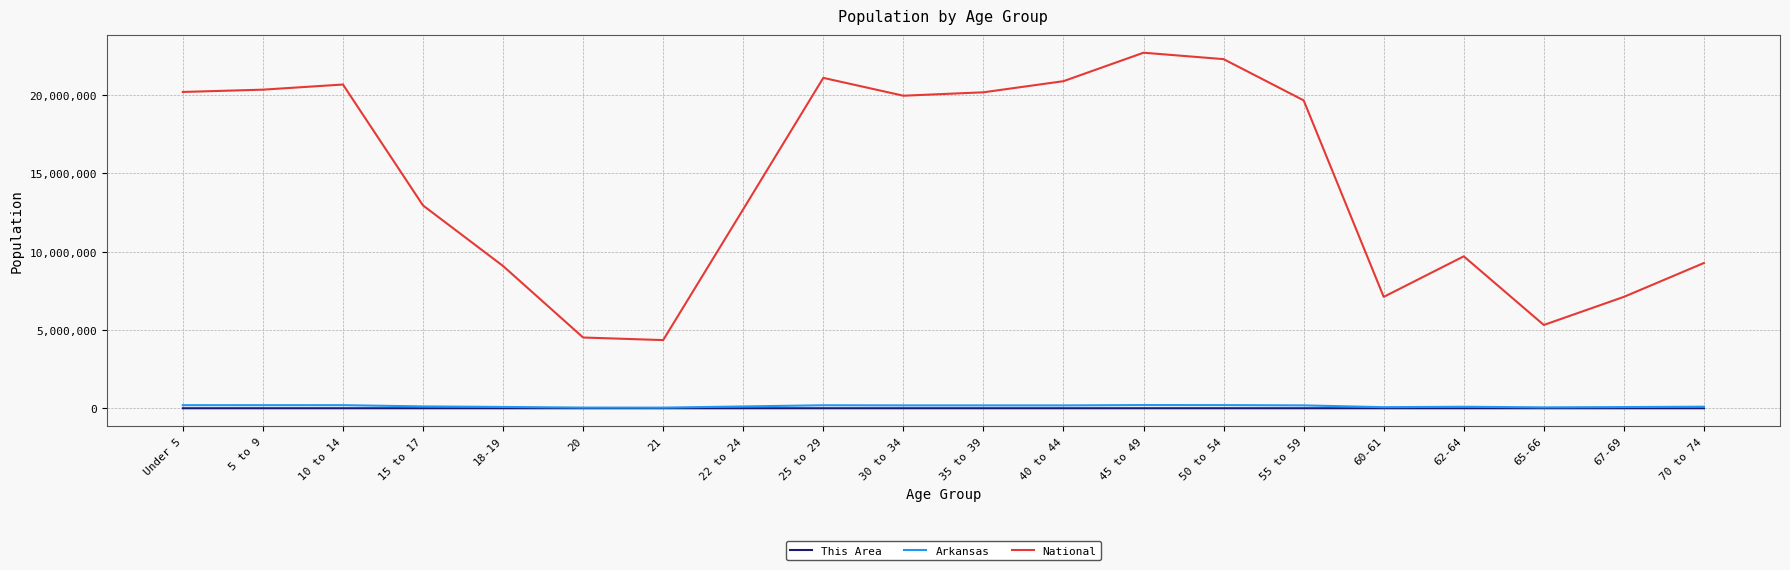

Is the value of Arkansas at 40 to 44 greater than the value of National at 40 to 44?

No